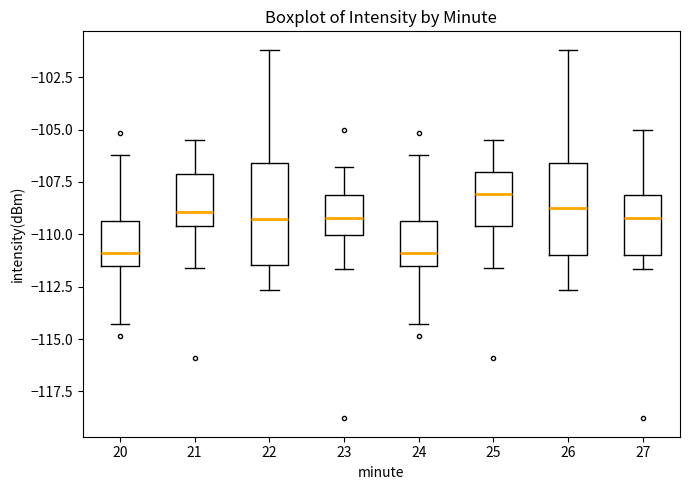

Reading left to right, transcribe this box plot: for each box, give where its median line is, the range the box spans, and where its two whiskers end, as read against the y-axis. The values are not printed on the chart, so give them approximately, as read against the axis.

20: median -111.0, box -111.5 to -109.5, whiskers -114.5 to -106.0
21: median -109.0, box -109.5 to -107.0, whiskers -111.5 to -105.5
22: median -109.5, box -111.5 to -106.5, whiskers -112.5 to -101.0
23: median -109.0, box -110.0 to -108.0, whiskers -111.5 to -107.0
24: median -111.0, box -111.5 to -109.5, whiskers -114.5 to -106.0
25: median -108.0, box -109.5 to -107.0, whiskers -111.5 to -105.5
26: median -109.0, box -111.0 to -106.5, whiskers -112.5 to -101.0
27: median -109.0, box -111.0 to -108.0, whiskers -111.5 to -105.0